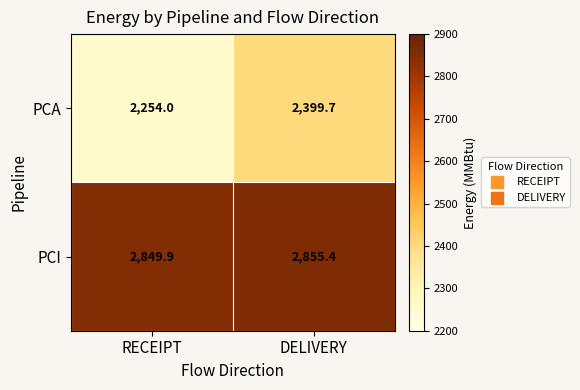

What is the difference between the highest and lowest values at DELIVERY?

455.7